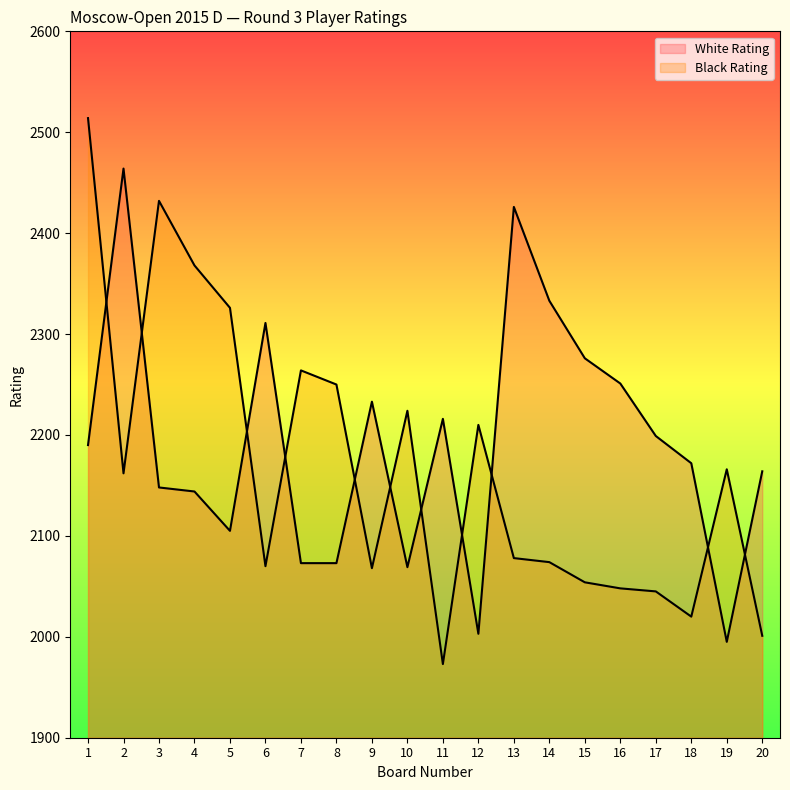

Rank the series by their average value, from highest to lowest.

White Rating, Black Rating